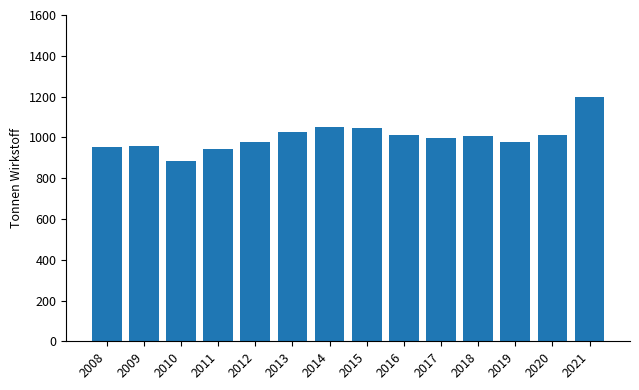

What is the difference between the values at 2008 and 2019?

23.4